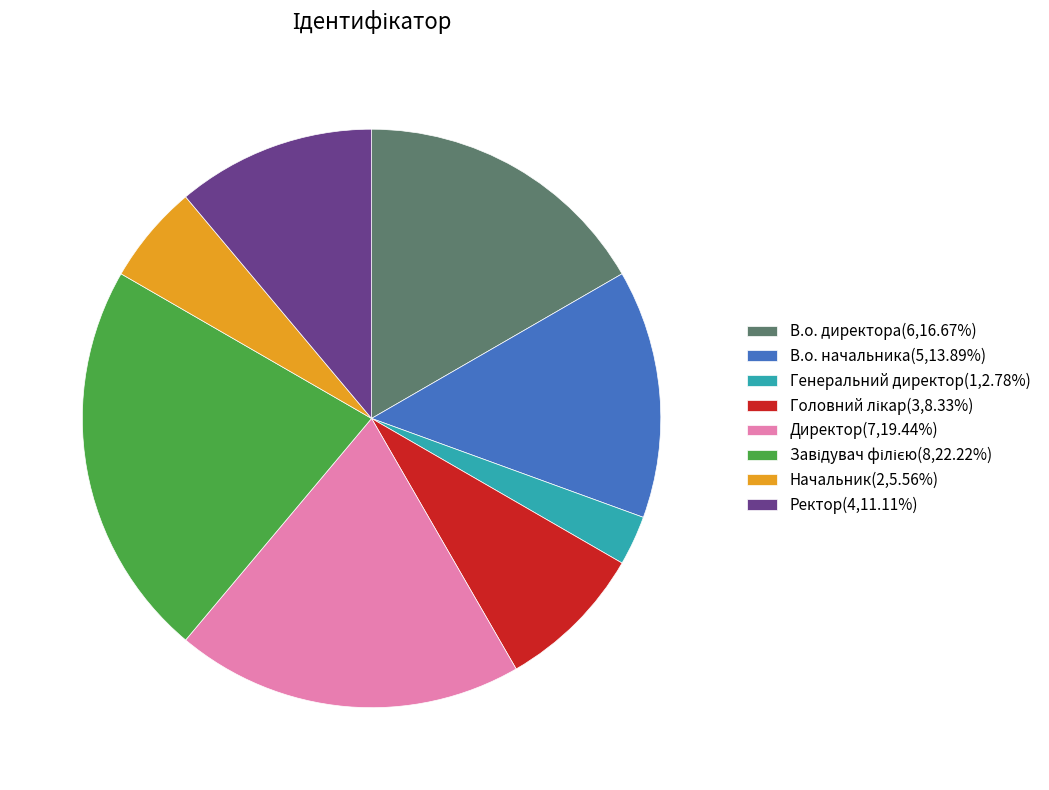

Does Генеральний директор(1,2.78%) account for over 50% of the chart?

No